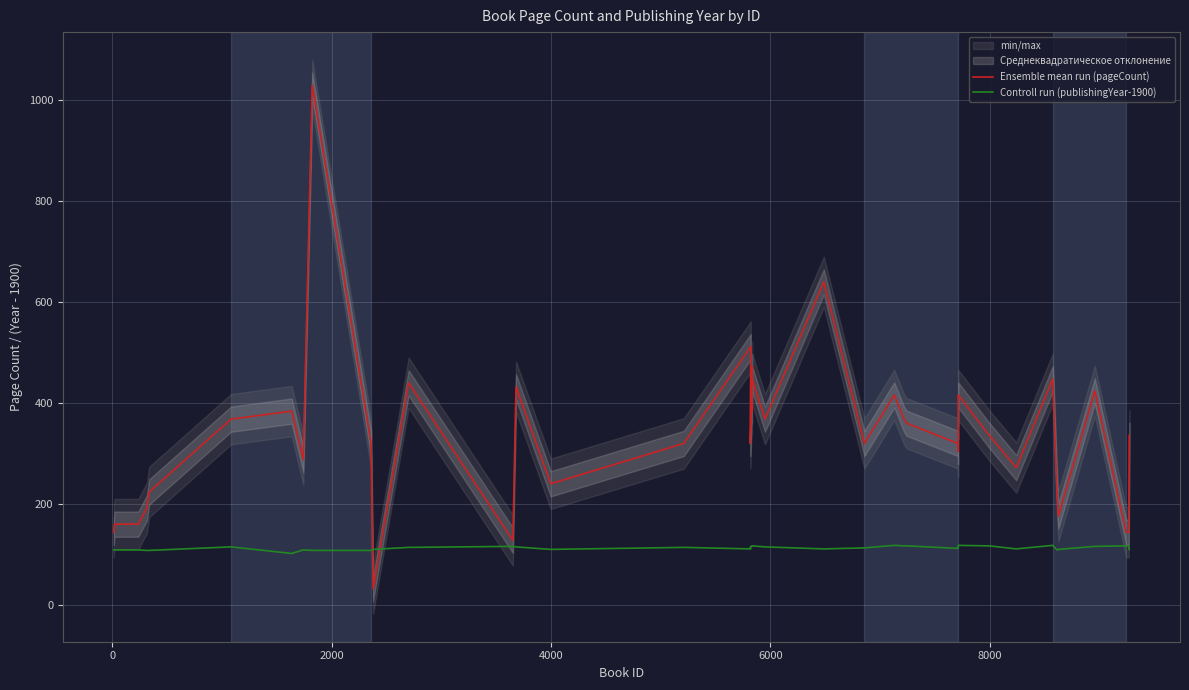

How many values in the Controll run (publishingYear-1900) series exceed 114?

18